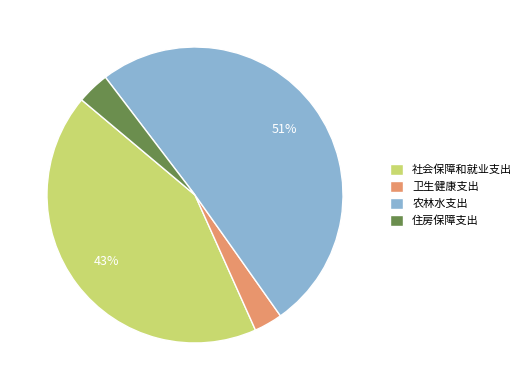

Is it true that 农林水支出 is 51% of the pie?

True